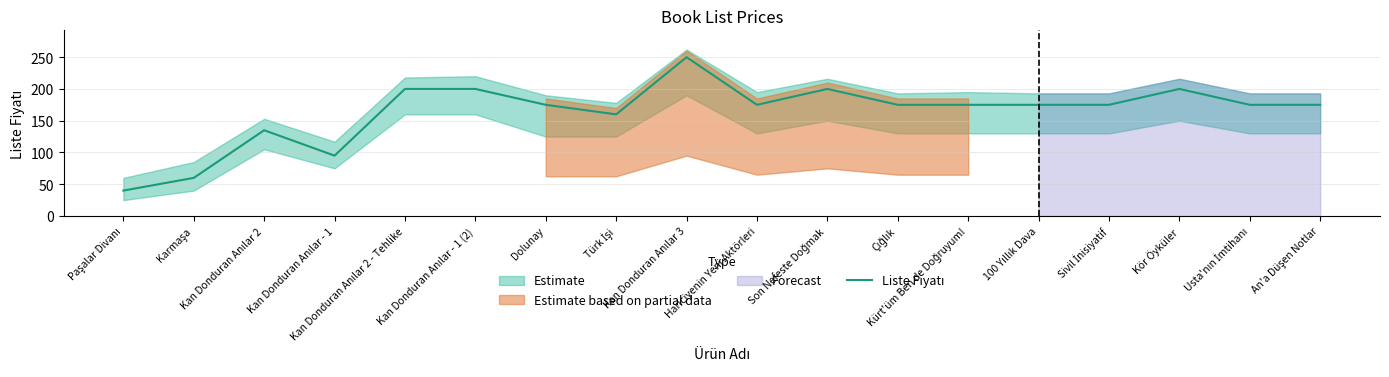

Reading left to right, transcribe all the data shown in this chart.

40	60	135	95	200	200	175	160	250	175	200	175	175	175	175	200	175	175